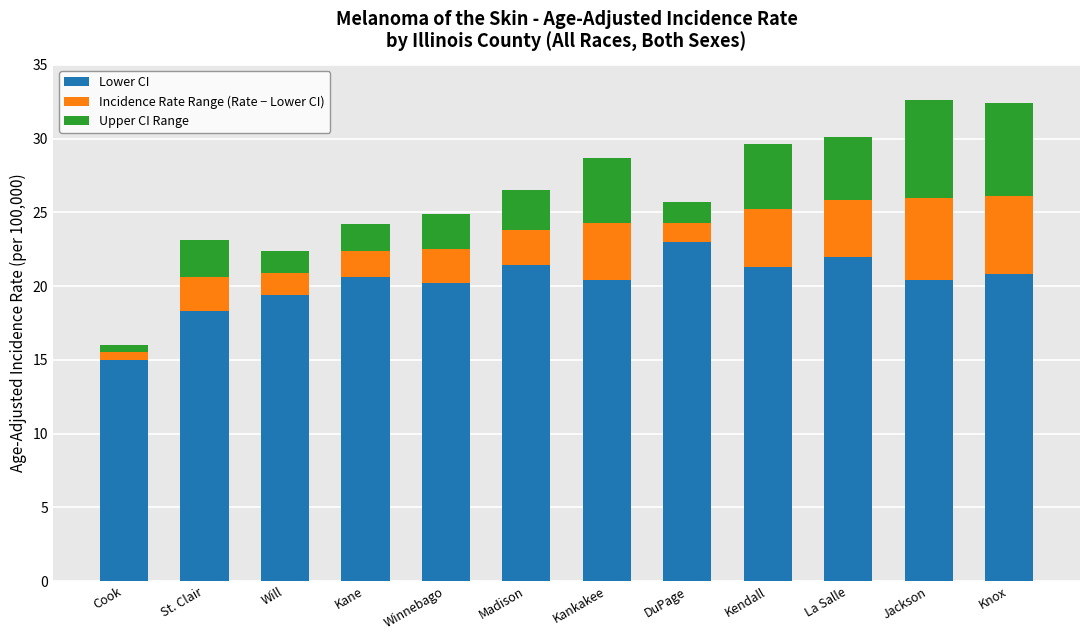

What is the approximate value of Lower CI at Kane?

20.6